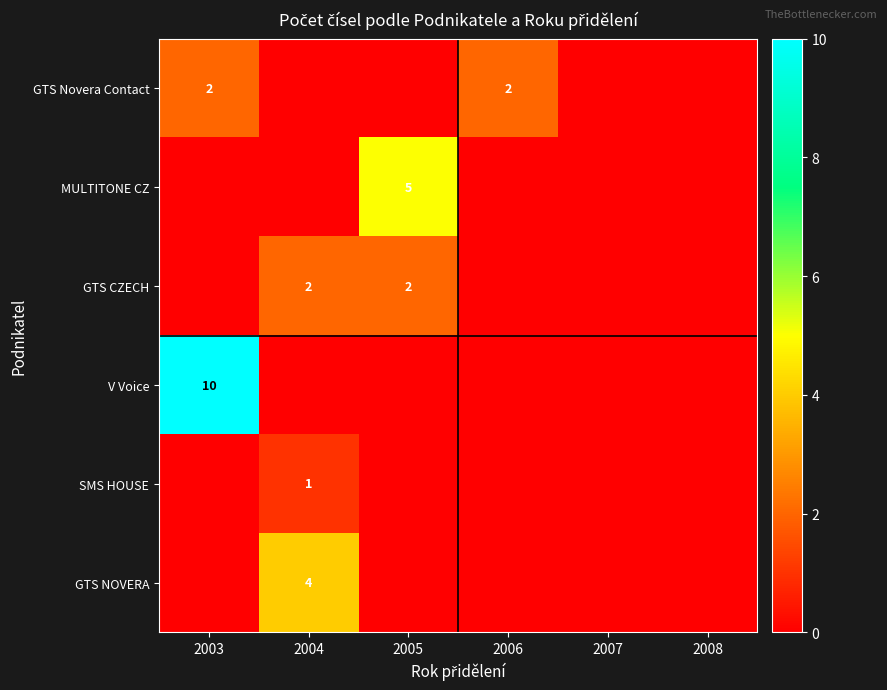

The SMS HOUSE series shows 1 at 2004. True or false?

True